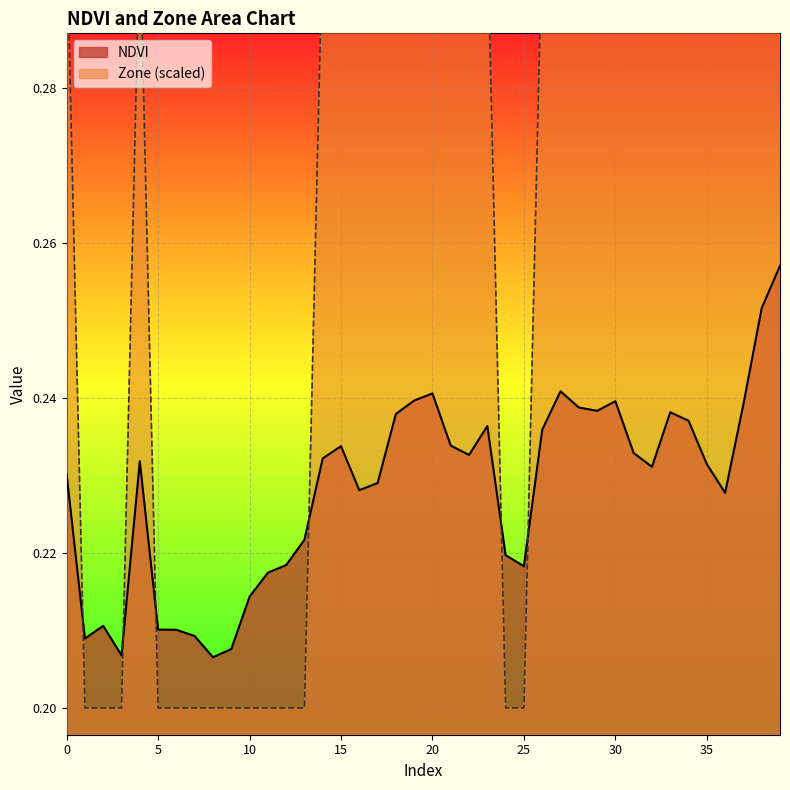

Is the value of Zone at 19 greater than the value of NDVI at 20?

Yes